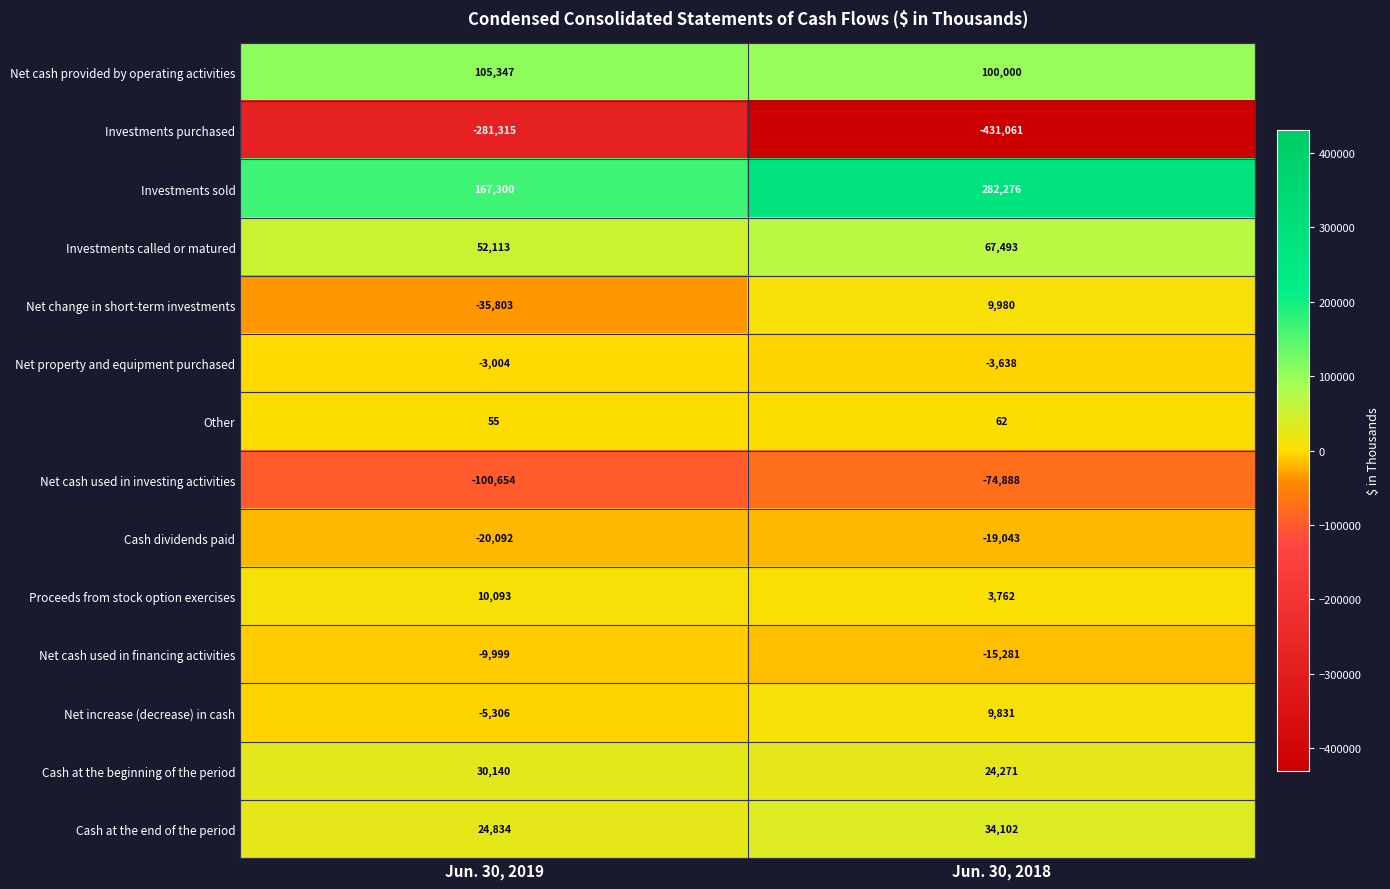

Reading left to right, list all the values displayed in this chart.

Net cash provided by operating activities: Jun. 30, 2019=105347	Jun. 30, 2018=100000
Investments purchased: Jun. 30, 2019=-281315	Jun. 30, 2018=-431061
Investments sold: Jun. 30, 2019=167300	Jun. 30, 2018=282276
Investments called or matured: Jun. 30, 2019=52113	Jun. 30, 2018=67493
Net change in short-term investments: Jun. 30, 2019=-35803	Jun. 30, 2018=9980
Net property and equipment purchased: Jun. 30, 2019=-3004	Jun. 30, 2018=-3638
Other: Jun. 30, 2019=55	Jun. 30, 2018=62
Net cash used in investing activities: Jun. 30, 2019=-100654	Jun. 30, 2018=-74888
Cash dividends paid: Jun. 30, 2019=-20092	Jun. 30, 2018=-19043
Proceeds from stock option exercises: Jun. 30, 2019=10093	Jun. 30, 2018=3762
Net cash used in financing activities: Jun. 30, 2019=-9999	Jun. 30, 2018=-15281
Net increase (decrease) in cash: Jun. 30, 2019=-5306	Jun. 30, 2018=9831
Cash at the beginning of the period: Jun. 30, 2019=30140	Jun. 30, 2018=24271
Cash at the end of the period: Jun. 30, 2019=24834	Jun. 30, 2018=34102